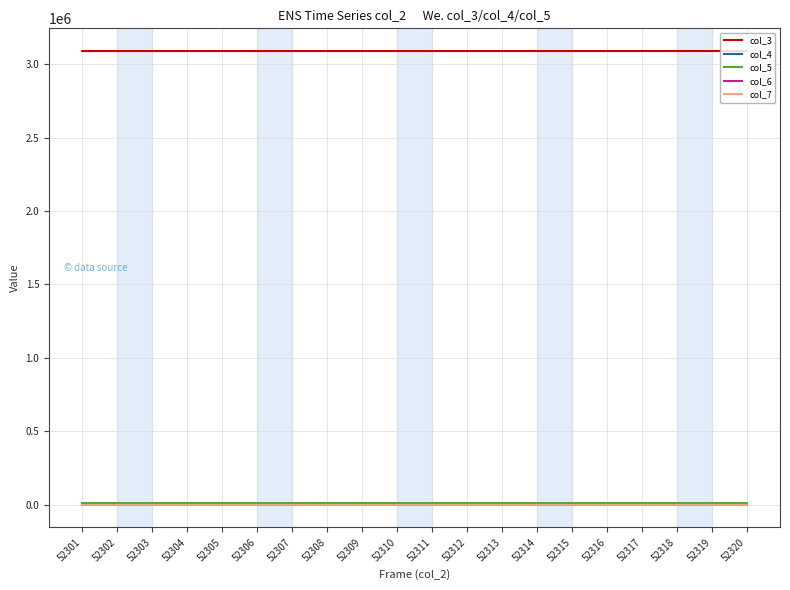

At how many categories does at least one series exceed 2457103?

20